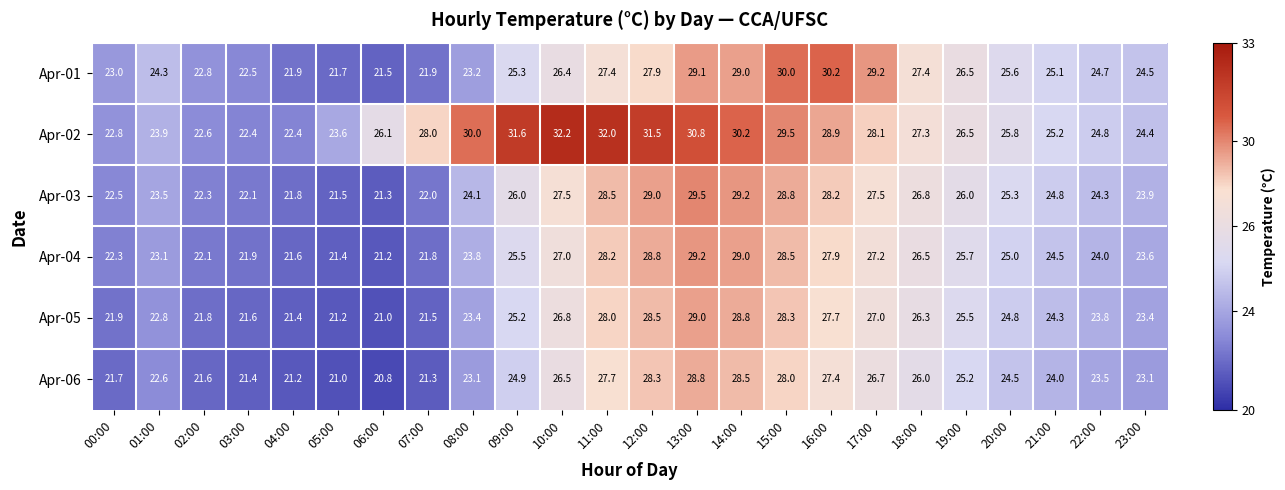

At how many categories does at least one series exceed 27?

12